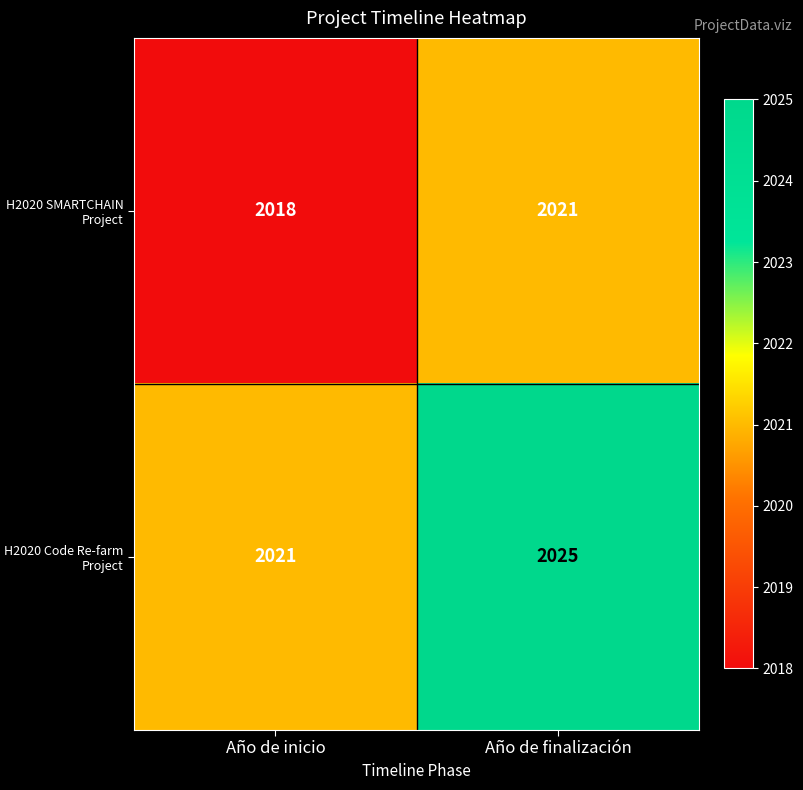

What is the average value of the H2020 SMARTCHAIN Project series?

2020